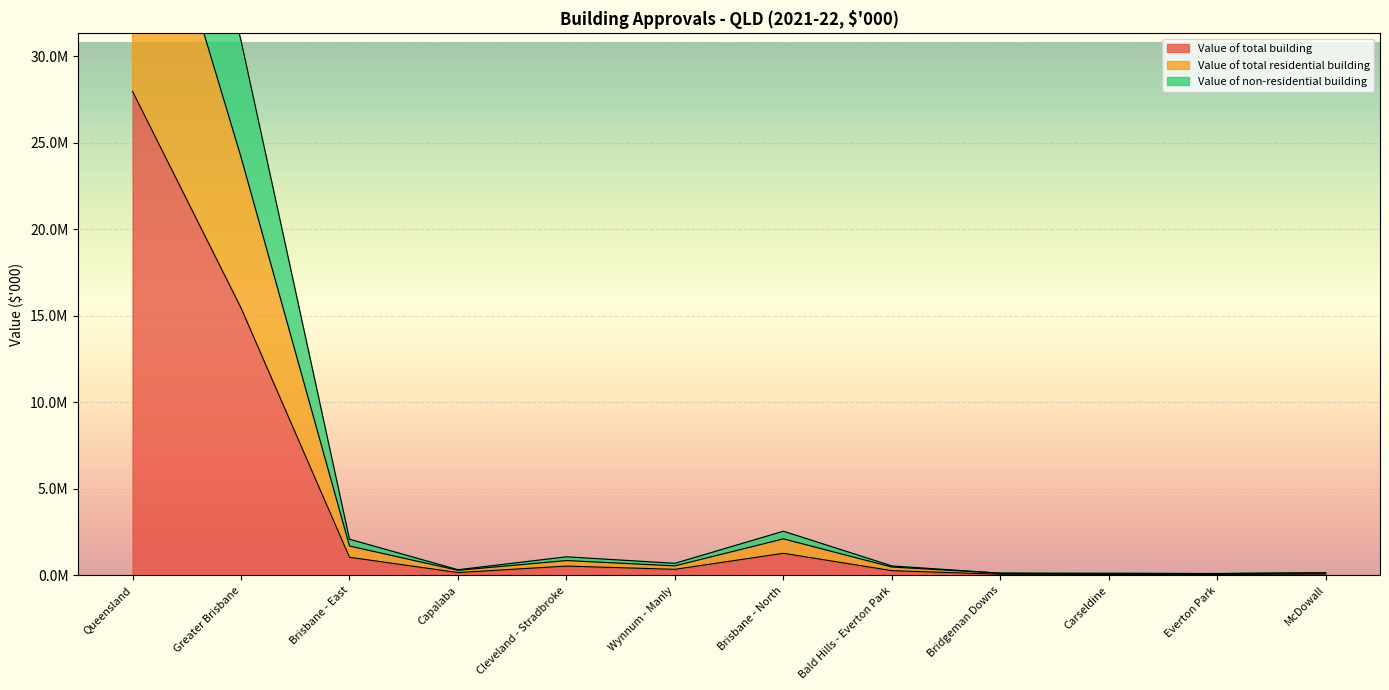

How many values in the Value of total building series are below 347152?

6